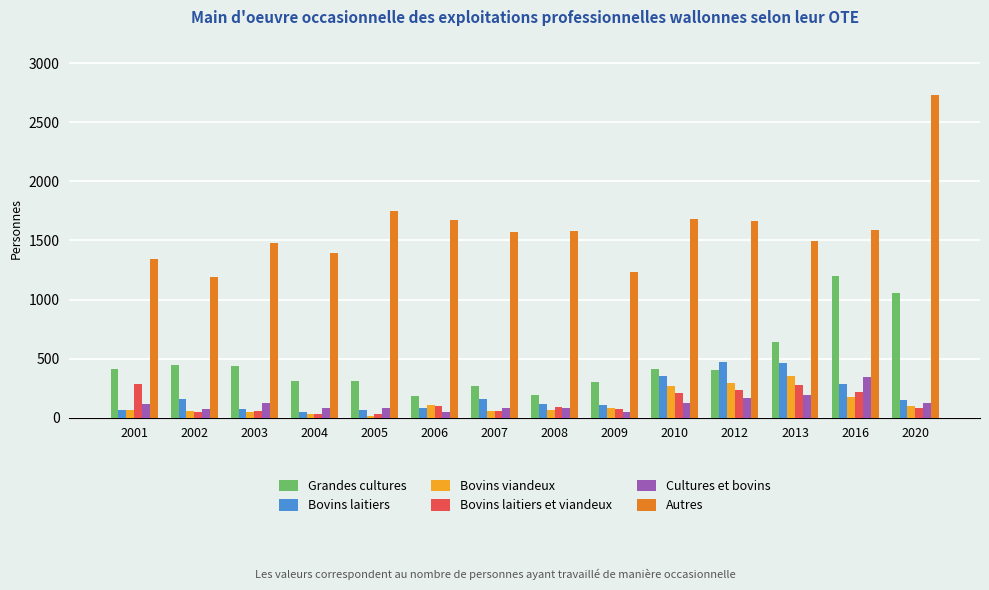

How many data points in Bovins laitiers et viandeux are less than 91?

7